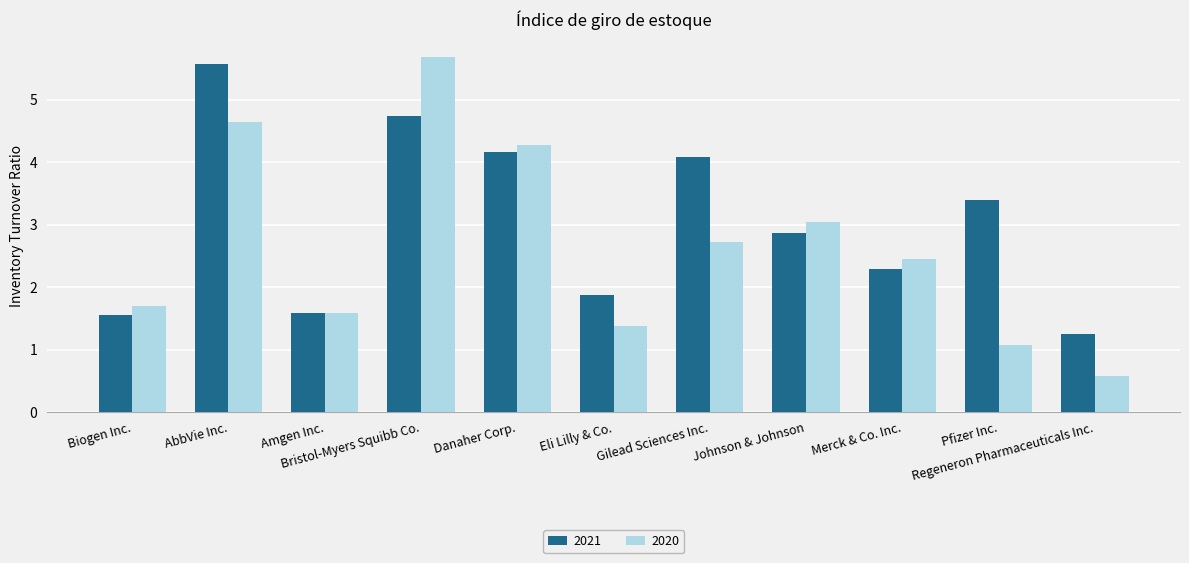

List the series in order of their overall mean, lowest first.

2020, 2021